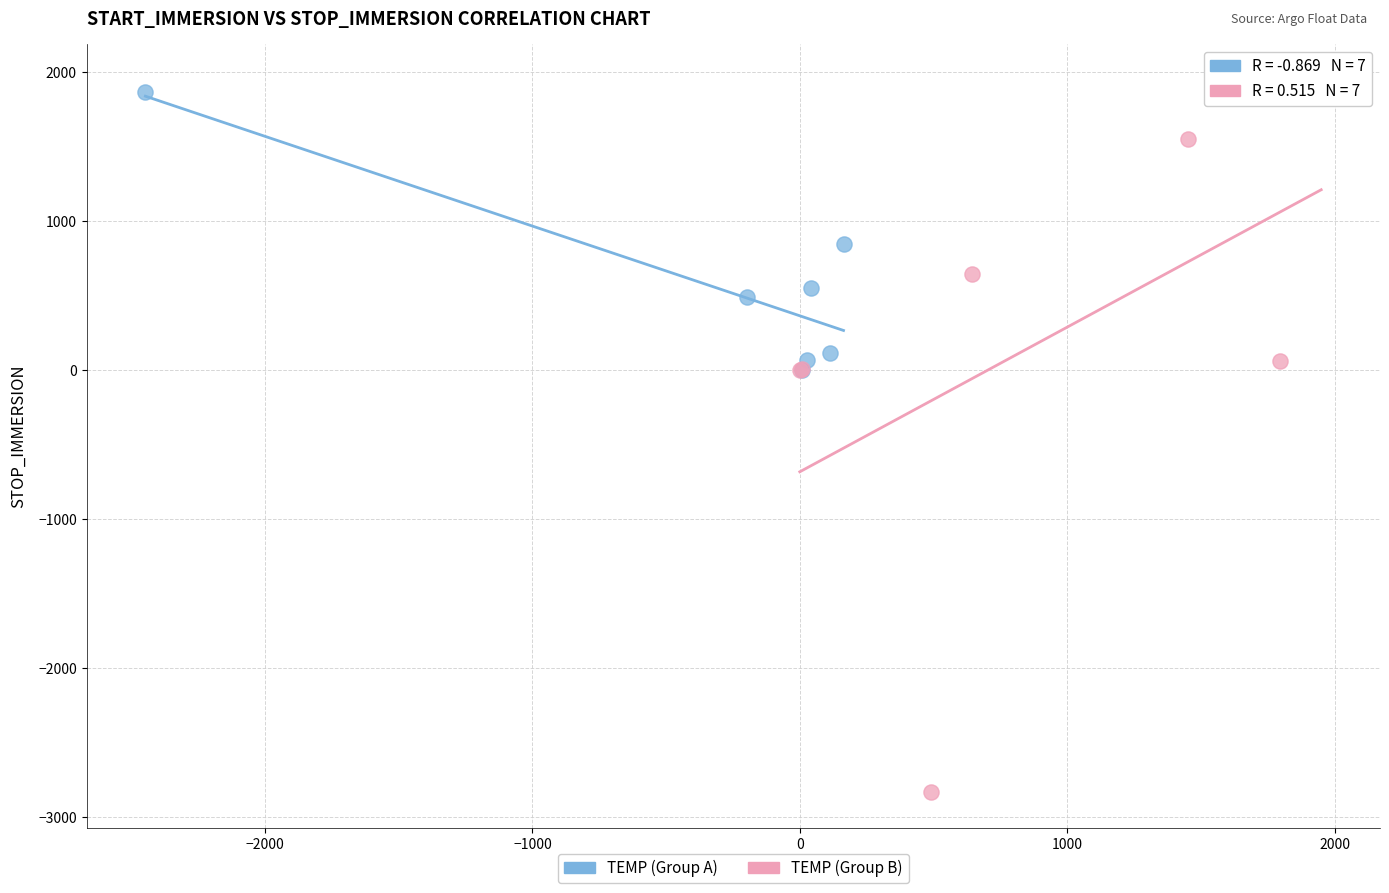

Which series contains the lowest Y value?

TEMP (Group B)